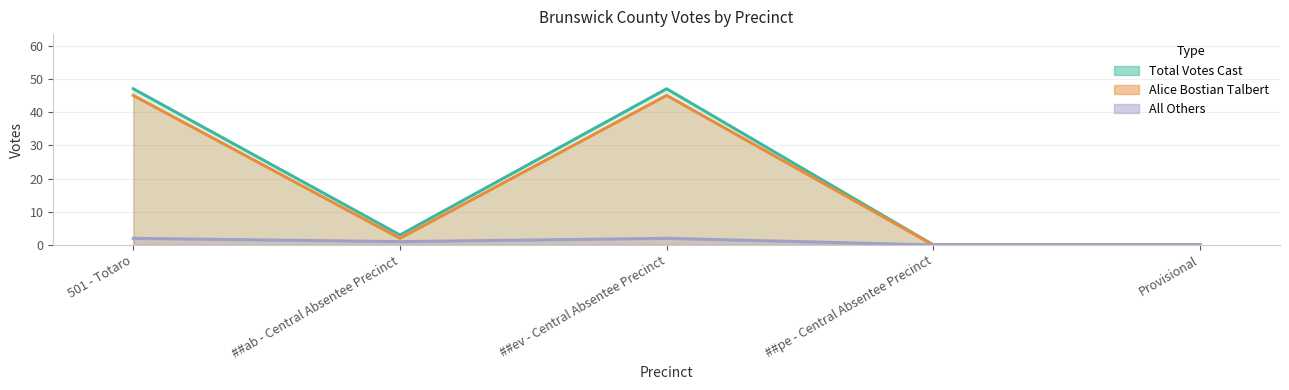

What is the average value of the All Others series?

1